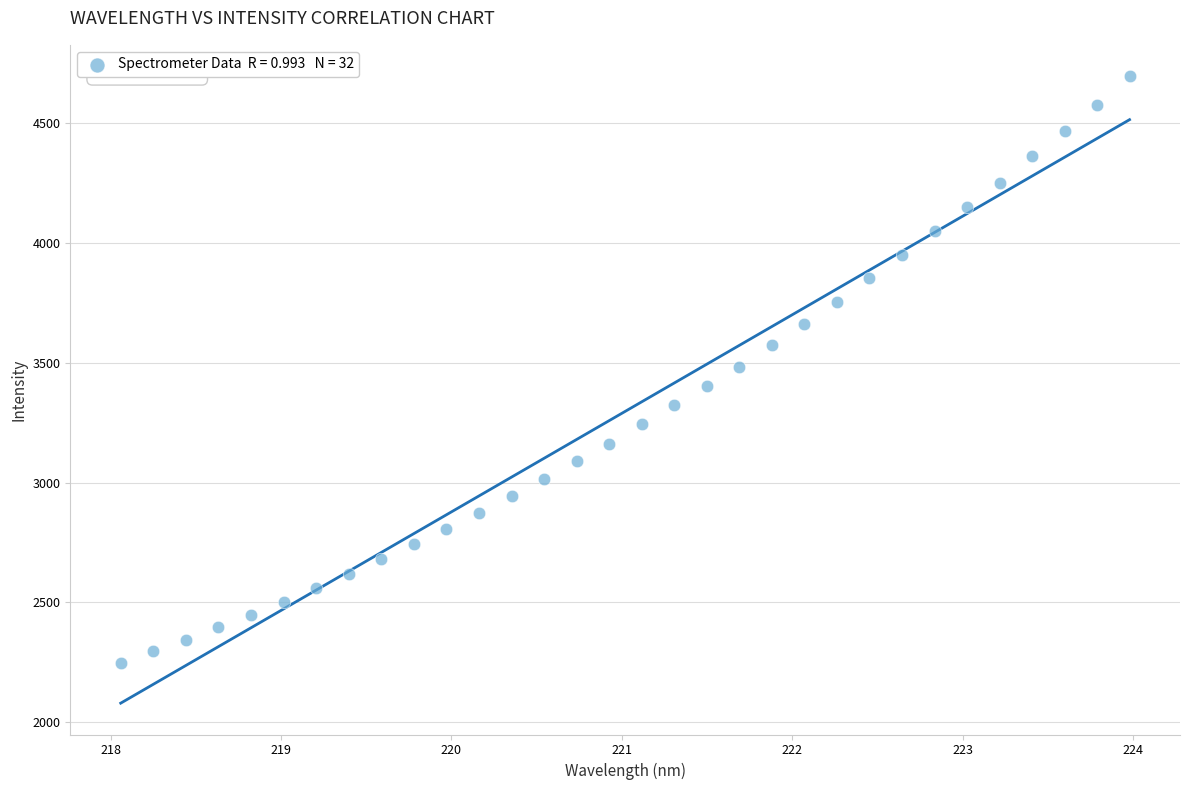

What is the range of X values (max minus min)?

5.9